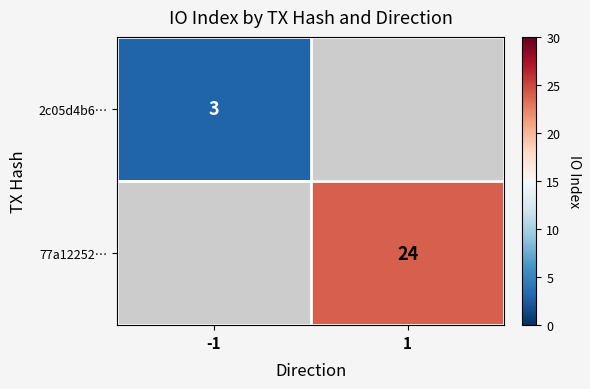

The value of 77a12252… at 1 is 14.0. True or false?

False